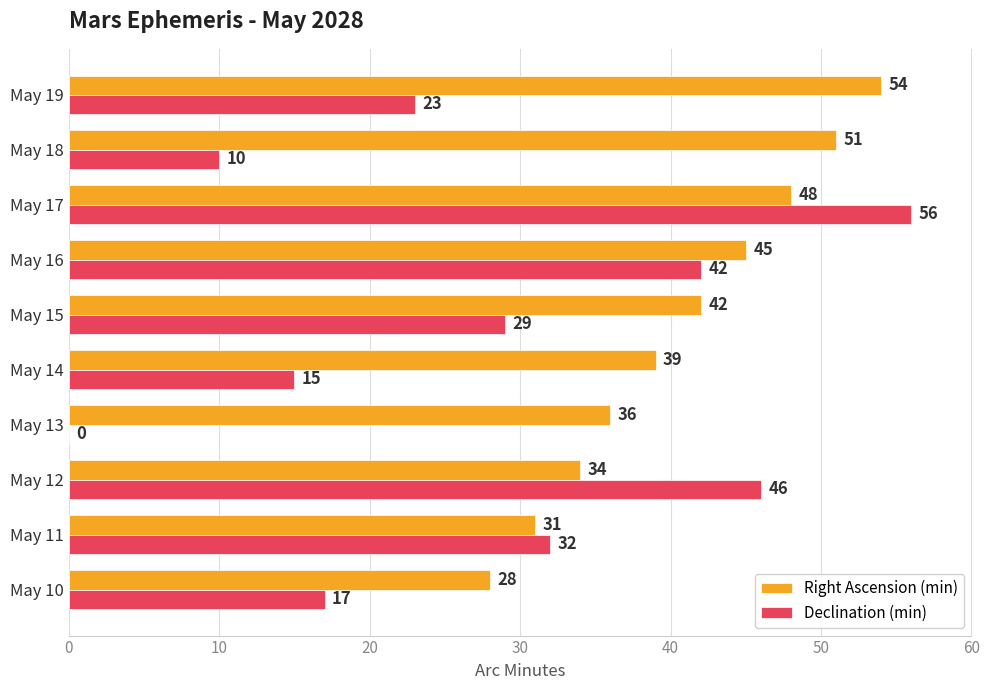

Between May 10 and May 14, which series saw the biggest shift?

Right Ascension (min)